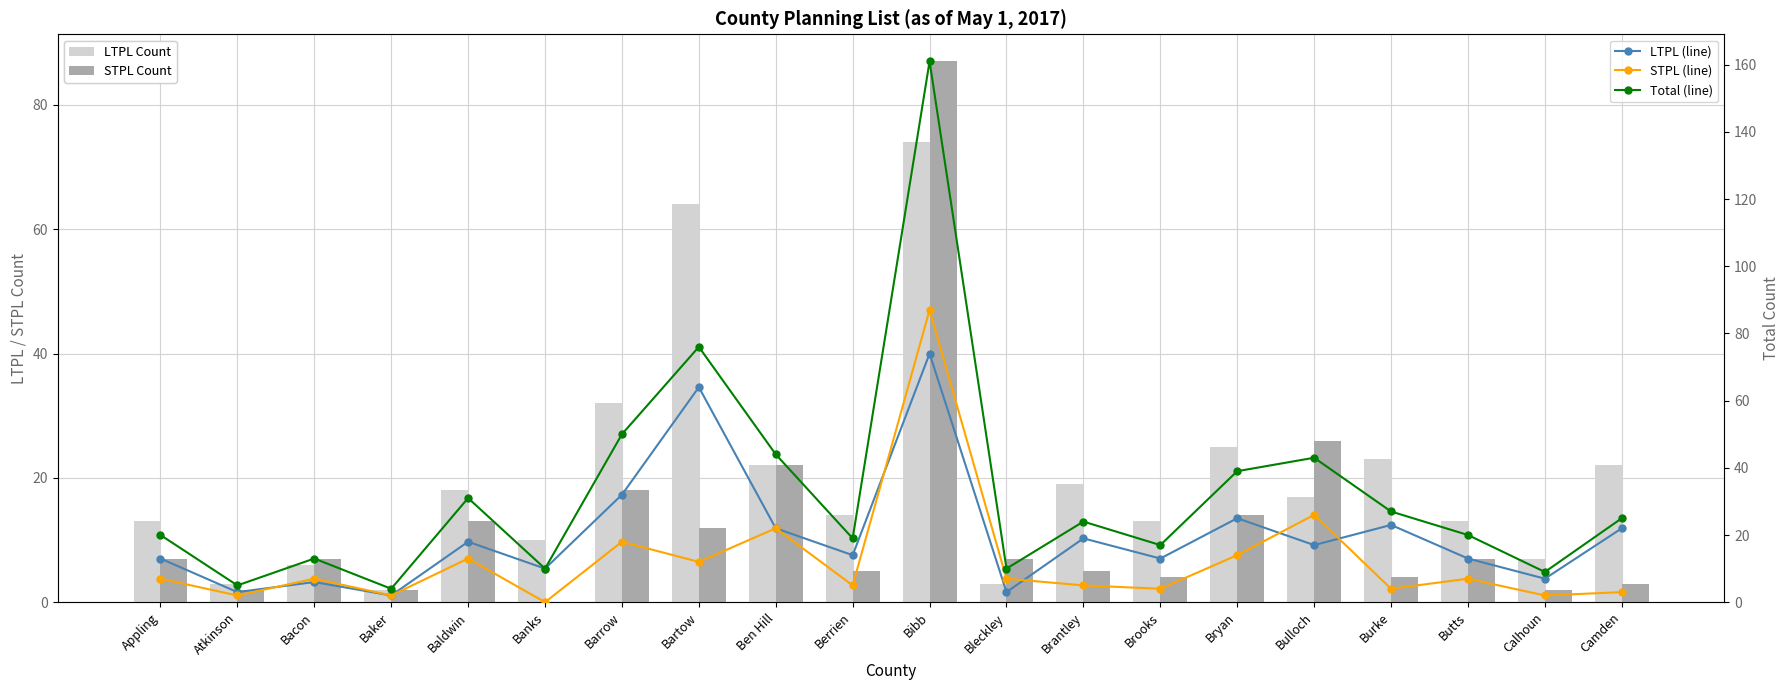

What is the approximate value of LTPL Count at Barrow?

32